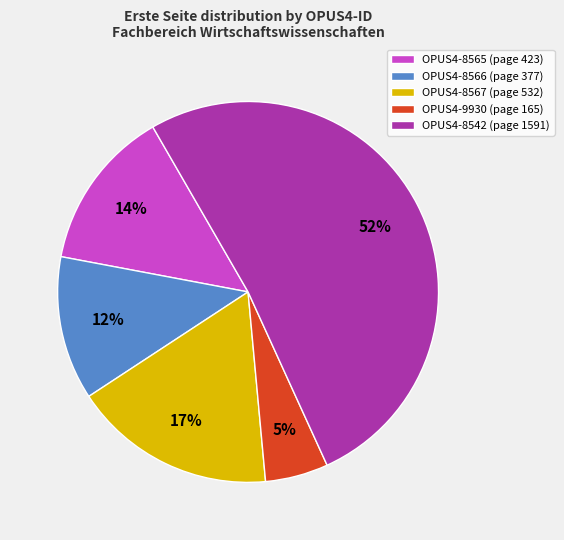

Which has a higher value, OPUS4-9930 (page 165) or OPUS4-8565 (page 423)?

OPUS4-8565 (page 423)